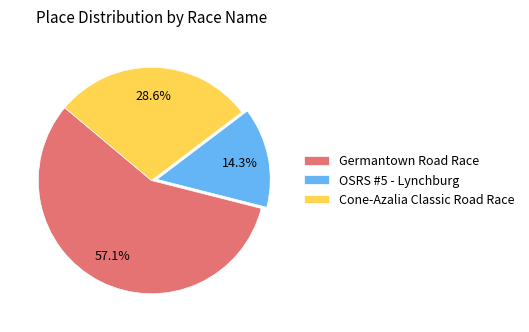

Combined, do Cone-Azalia Classic Road Race and OSRS #5 - Lynchburg account for over 50%?

No